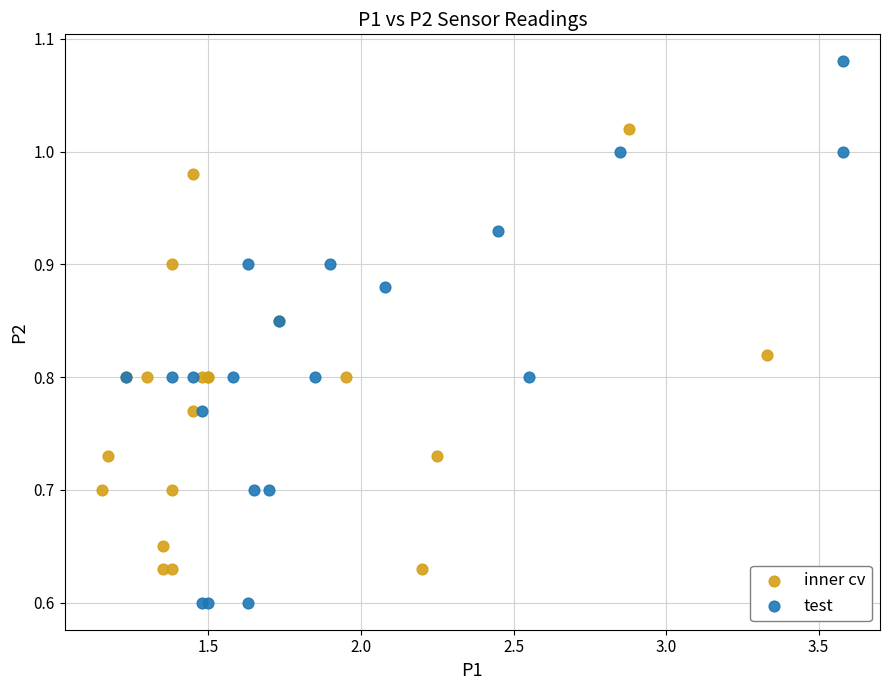

Which series reaches the minimum Y coordinate?

test